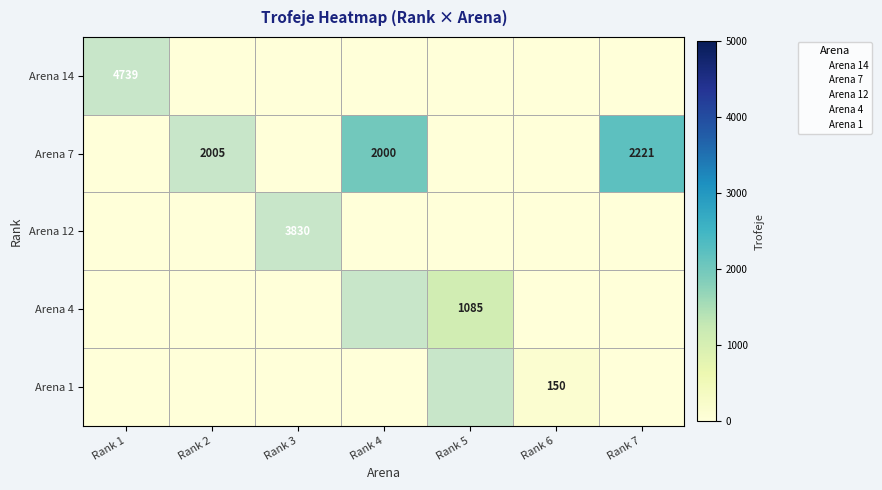

List the series in order of their peak value, lowest first.

Arena 1, Arena 4, Arena 7, Arena 12, Arena 14